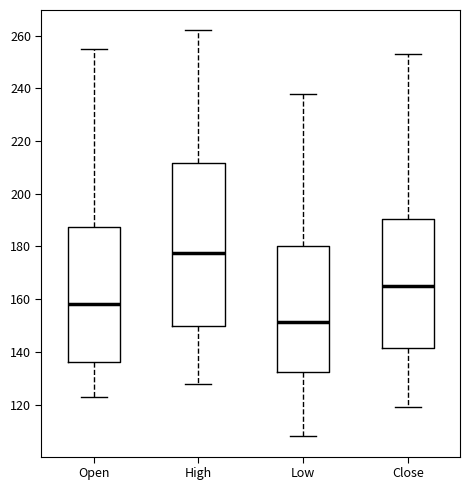

Reading left to right, transcribe this box plot: for each box, give where its median line is, the range the box spans, and where its two whiskers end, as read against the y-axis. The values are not printed on the chart, so give them approximately, as read against the axis.

Open: median 158, box 136 to 188, whiskers 124 to 256
High: median 178, box 150 to 212, whiskers 128 to 262
Low: median 152, box 132 to 180, whiskers 108 to 238
Close: median 166, box 142 to 190, whiskers 120 to 254